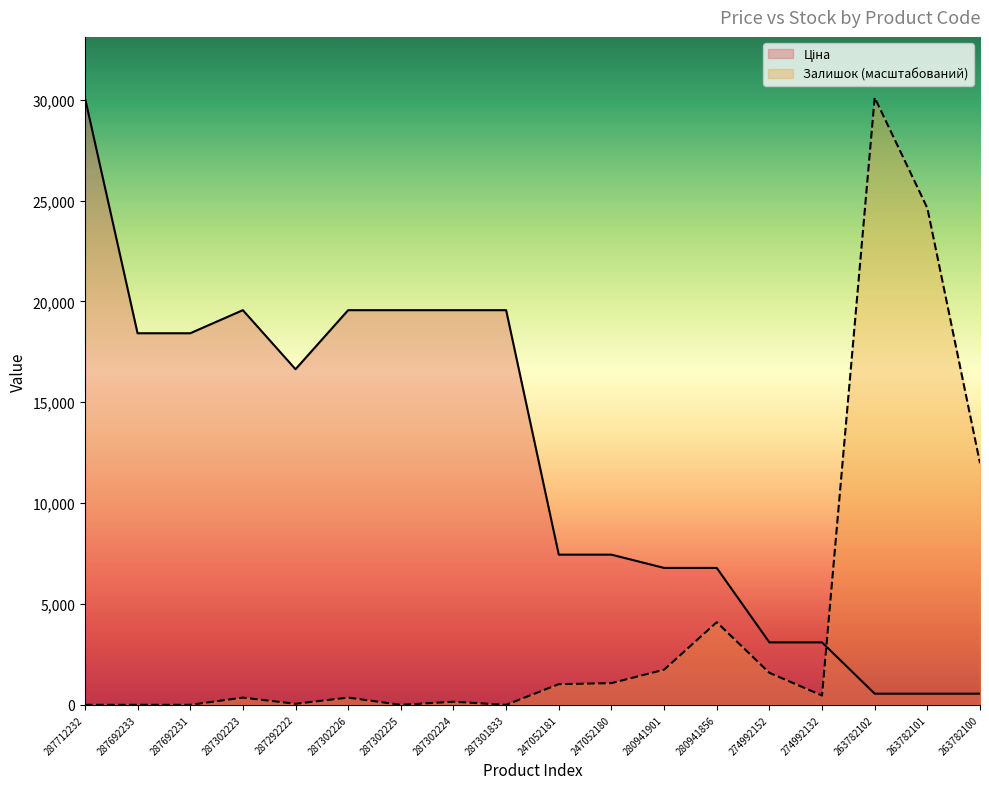

Which series changed the most between 280941856 and 263782101?

Залишок (масштабований)